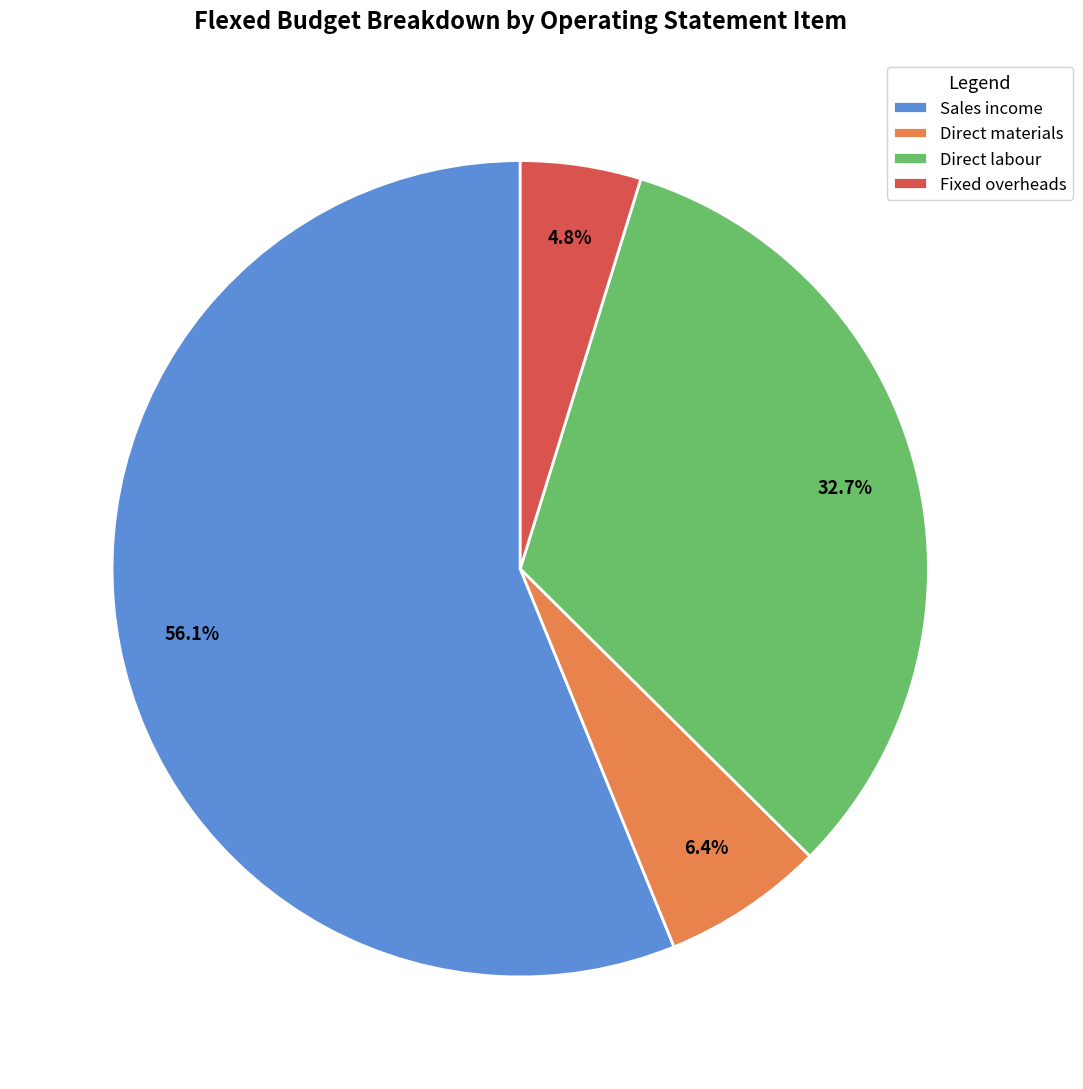

Rank the categories by value from highest to lowest.

Sales income, Direct labour, Direct materials, Fixed overheads